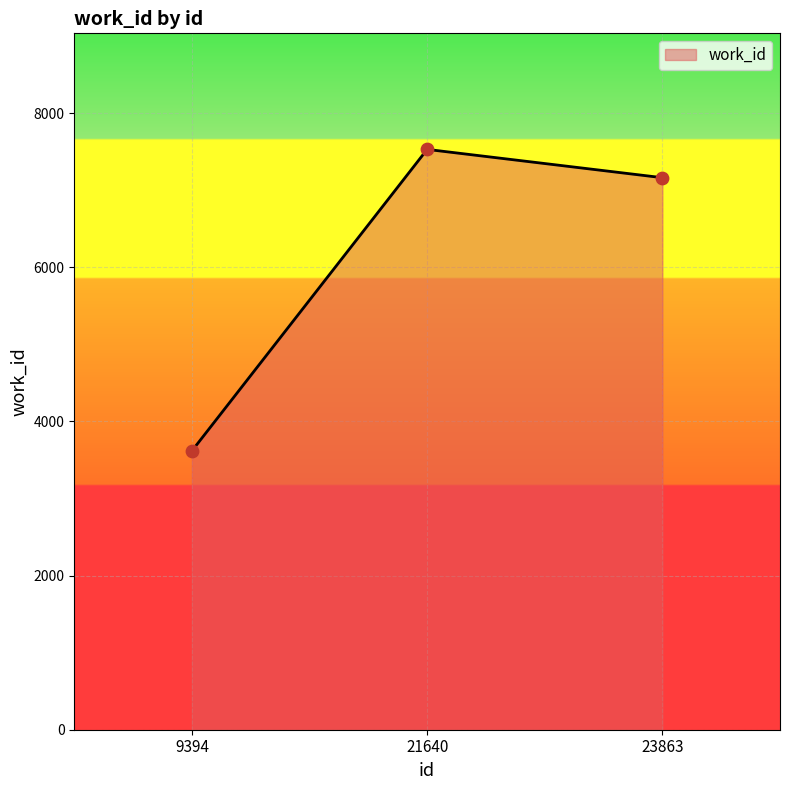

Between 21640 and 9394, which is larger?

21640